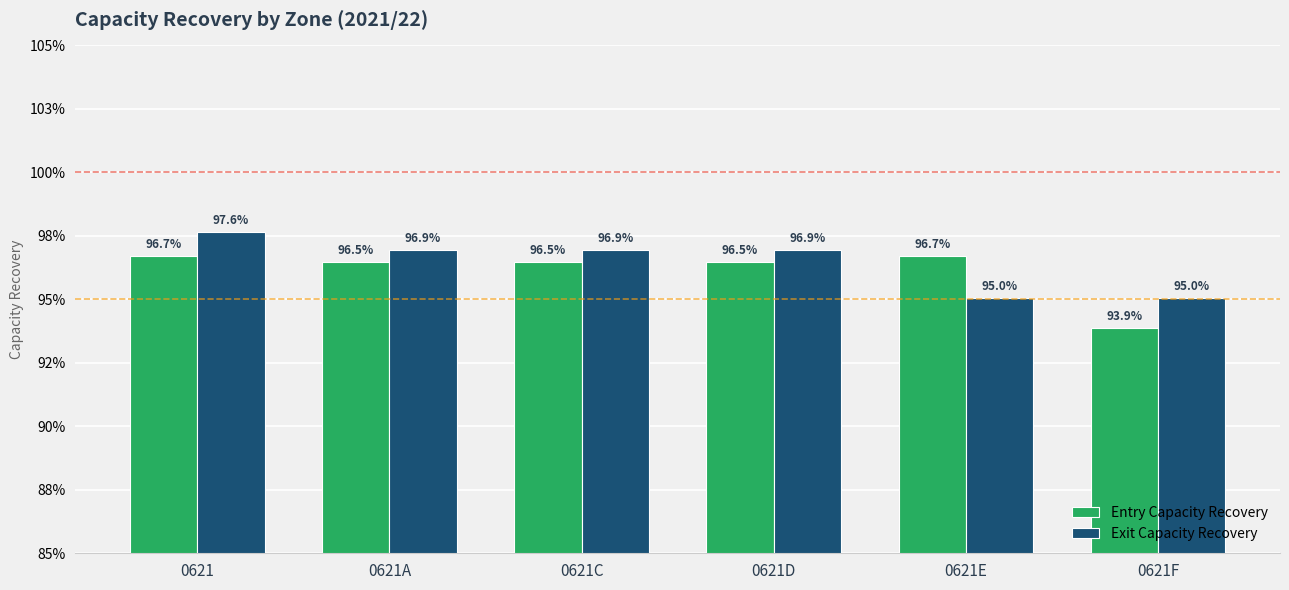

Which series has the widest spread of values?

Entry Capacity Recovery